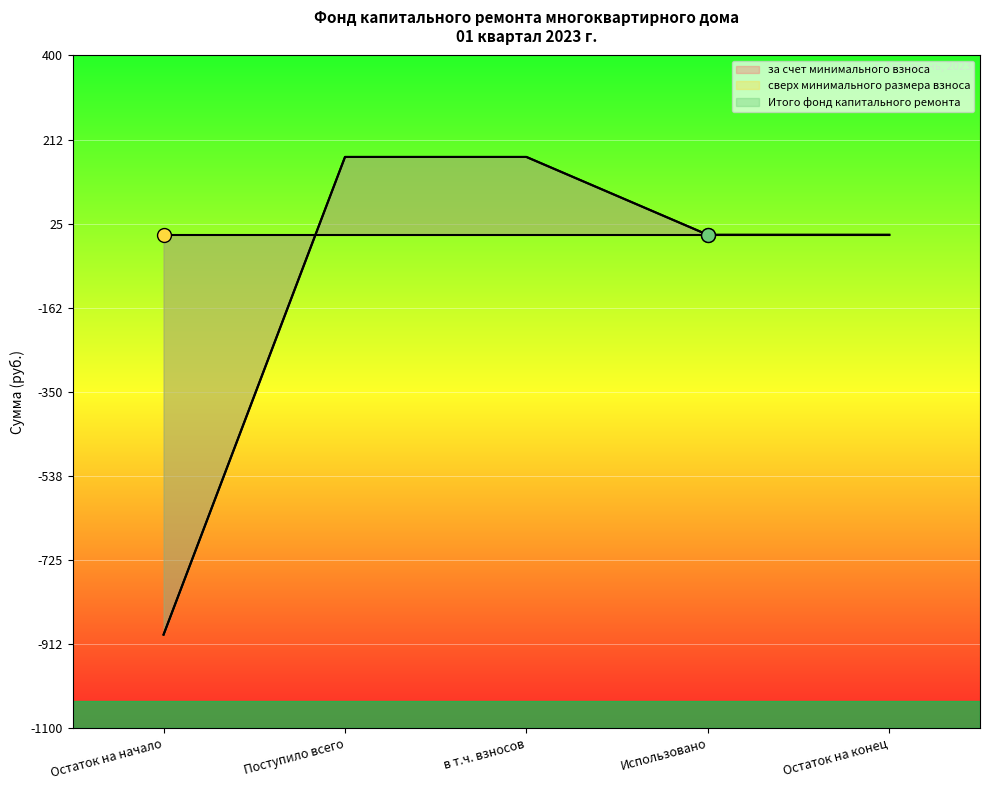

What is the difference between the second highest and second lowest values in the за счет минимального взноса series?

173.7